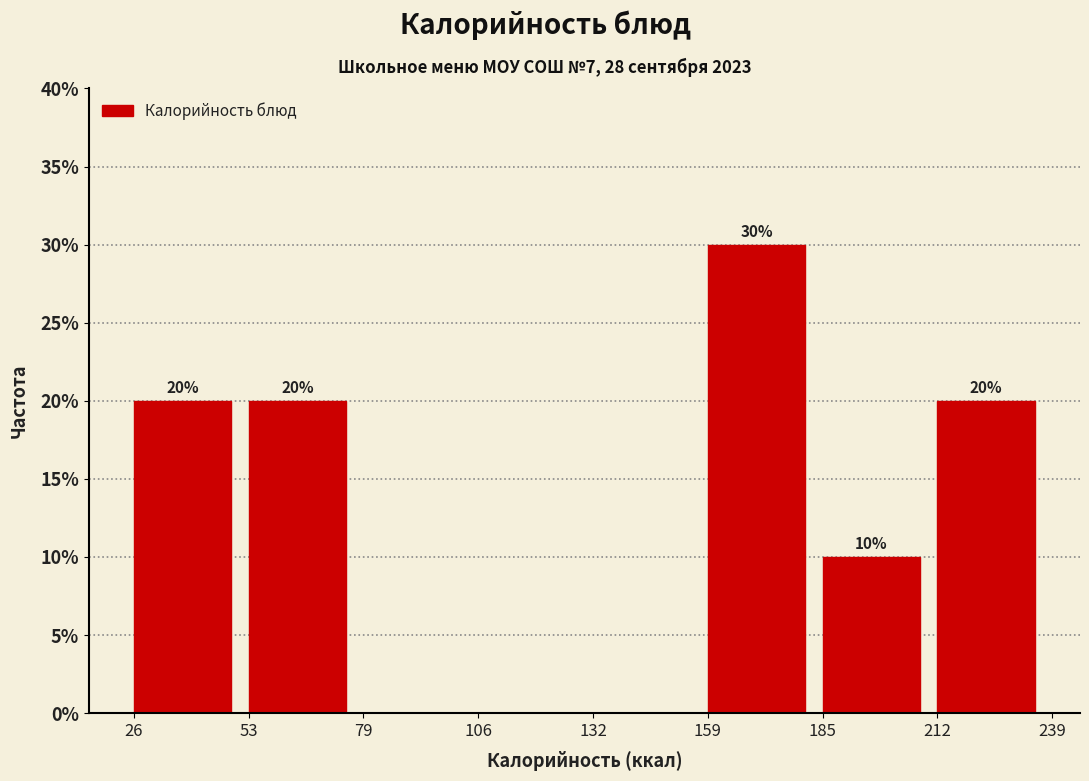

Over which range of the x-axis is the bar tallest?

159 to 185